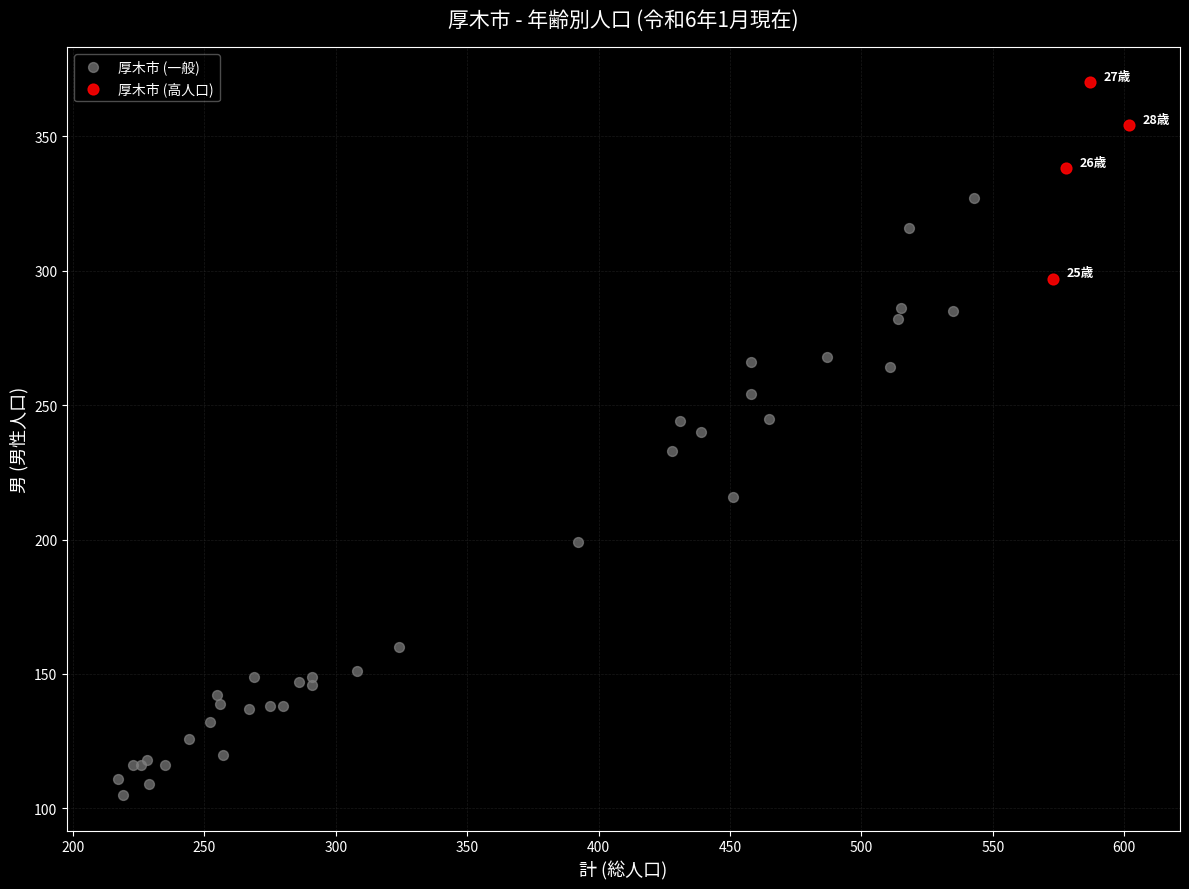

Which series has the largest Y range (max minus min)?

厚木市 (一般)